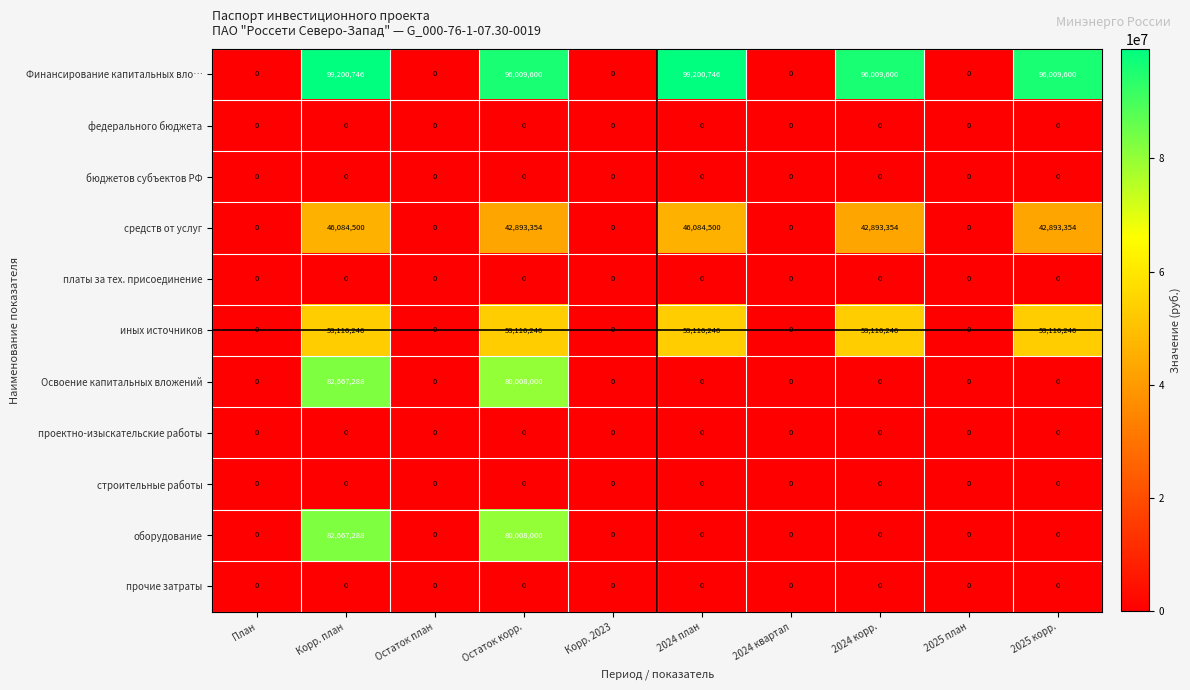

At which category is the sum across all series the highest?

Корр. план